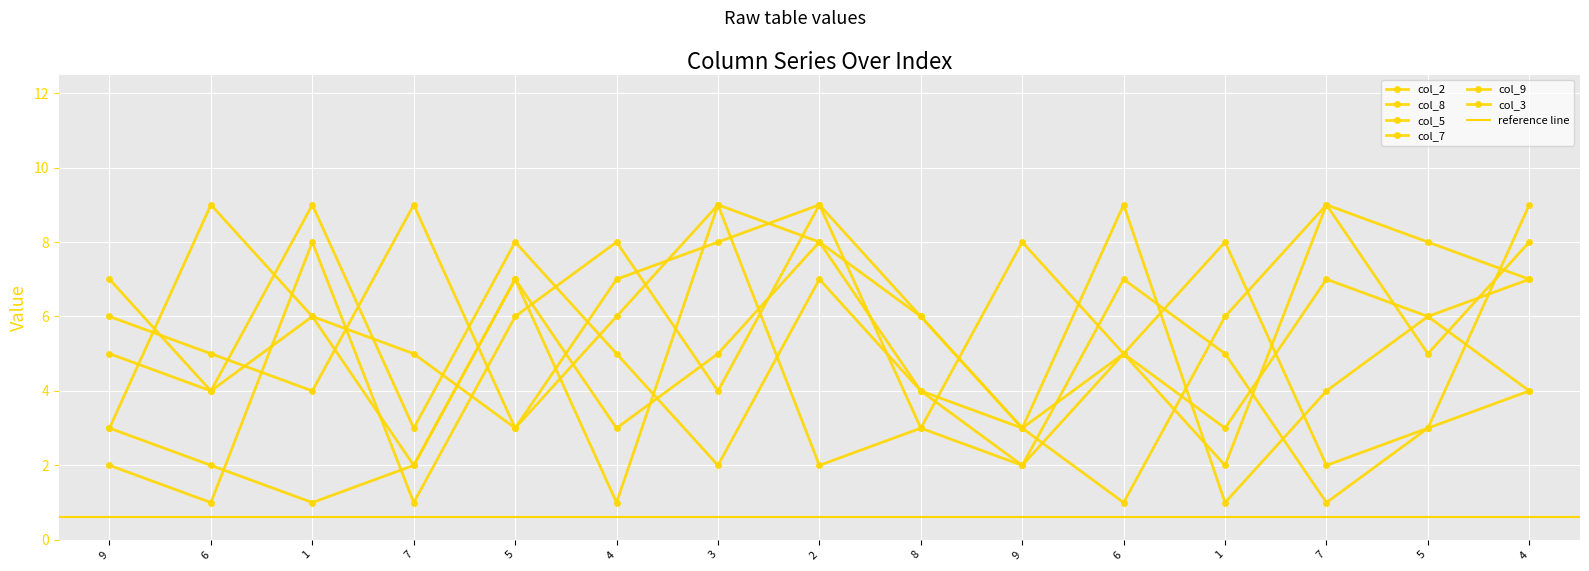

Reading left to right, transcribe all the data shown in this chart.

col_2: 5	4	9	3	8	5	2	7	4	3	1	6	9	8	7
col_8: 3	2	1	2	7	3	5	8	6	3	9	1	4	6	7
col_5: 6	5	4	9	3	6	9	2	3	8	5	8	2	3	9
col_7: 3	9	6	2	7	1	9	8	4	2	5	3	7	6	4
col_9: 7	4	6	5	3	7	8	9	6	3	5	2	9	5	8
col_3: 2	1	8	1	6	8	4	9	3	2	7	5	1	3	4